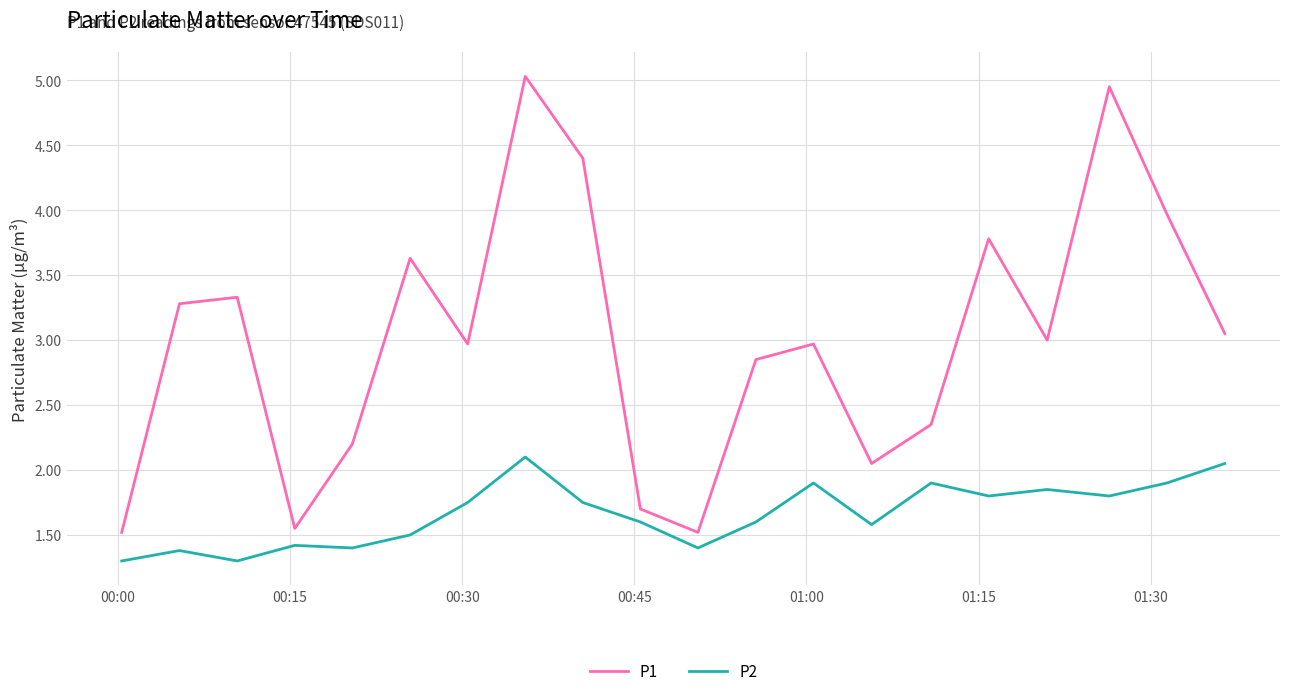

Which series has the largest total across all categories?

P1